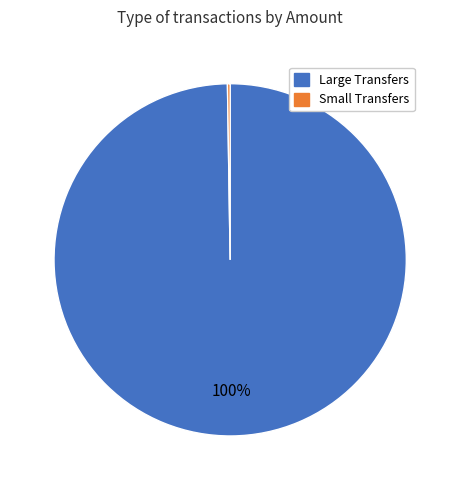

The Large Transfers slice represents 100% of the pie. True or false?

True